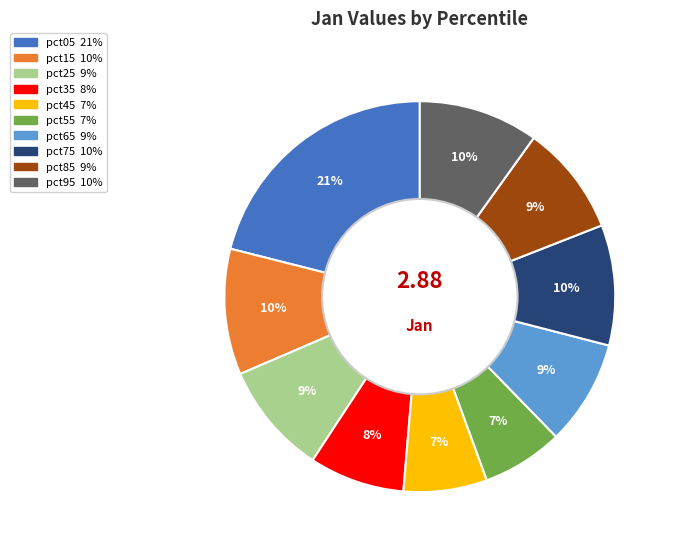

To the nearest percent, what percentage of the pie is pct05?

21%